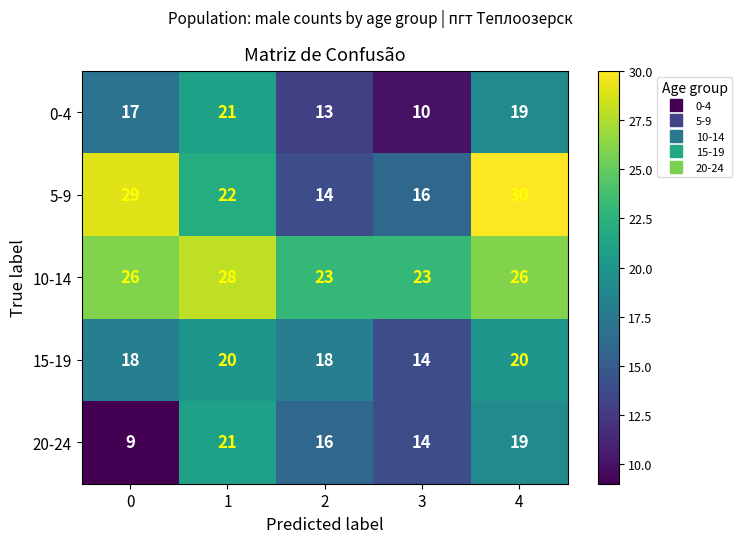

Between 2 and 3, which series saw the biggest shift?

15-19